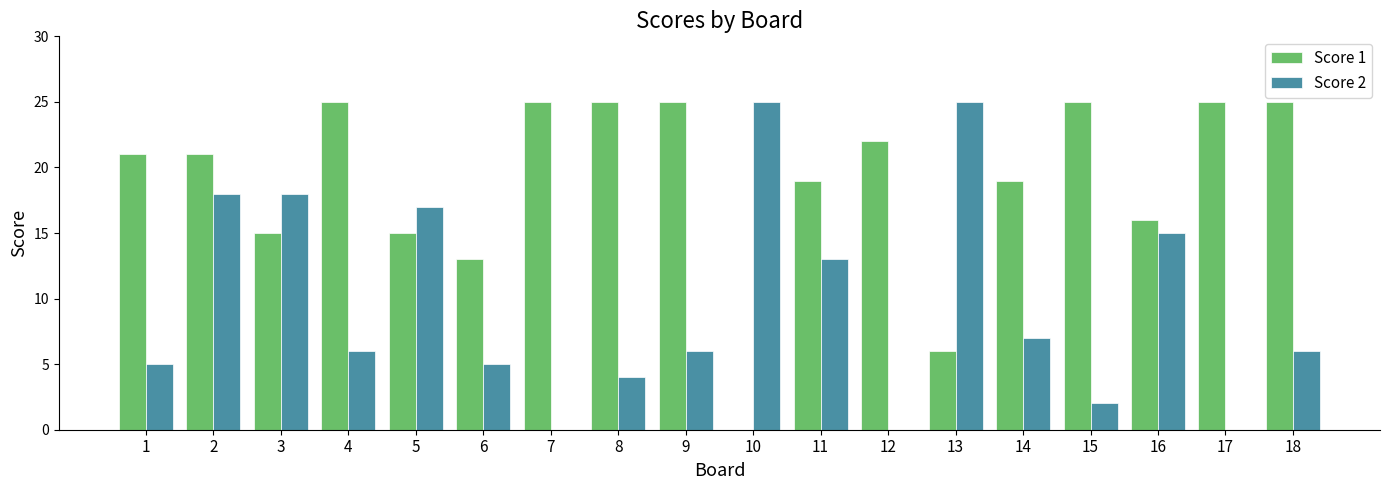

True or false: Score 1 has a value of 25 at 8.

True